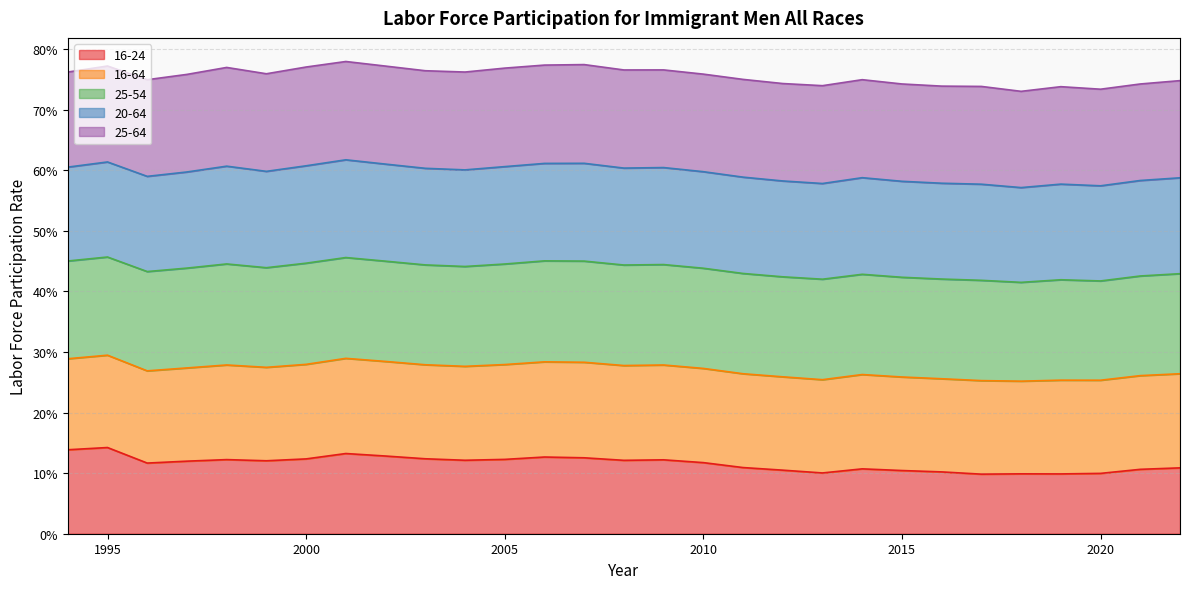

Does the chart have visible grid lines?

Yes